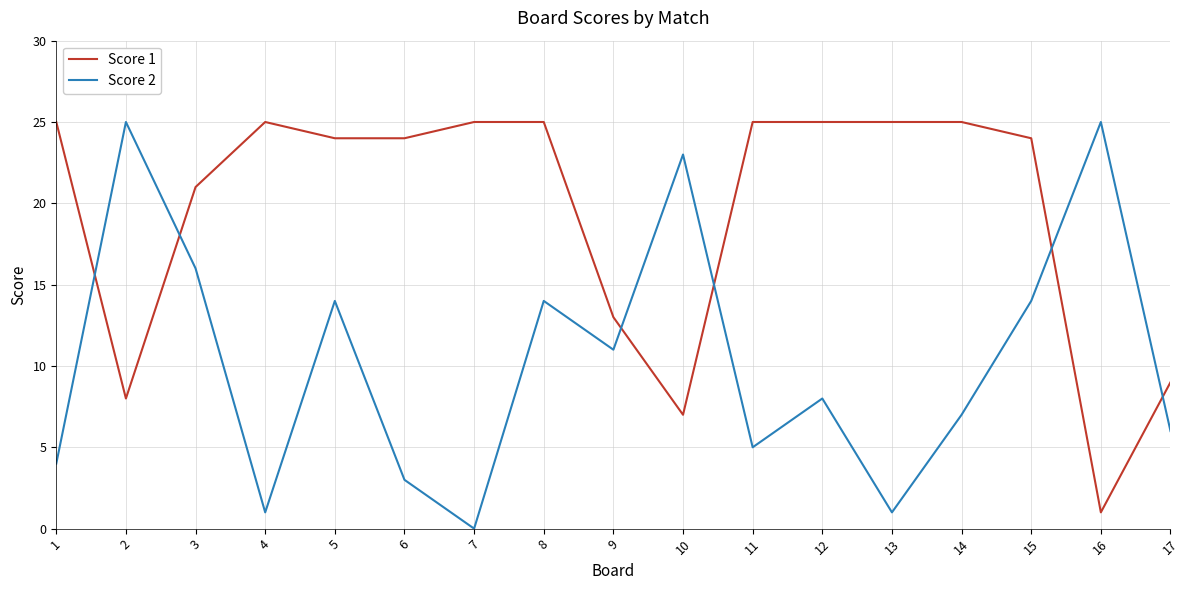

Between 11 and 13, which series saw the biggest shift?

Score 2